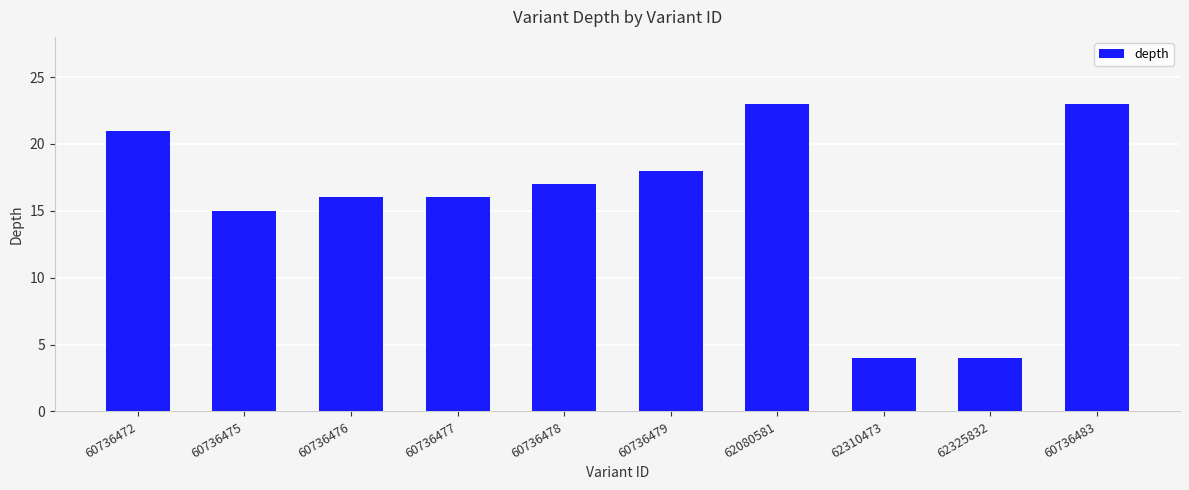

At which label is the value closest to 13?

60736475